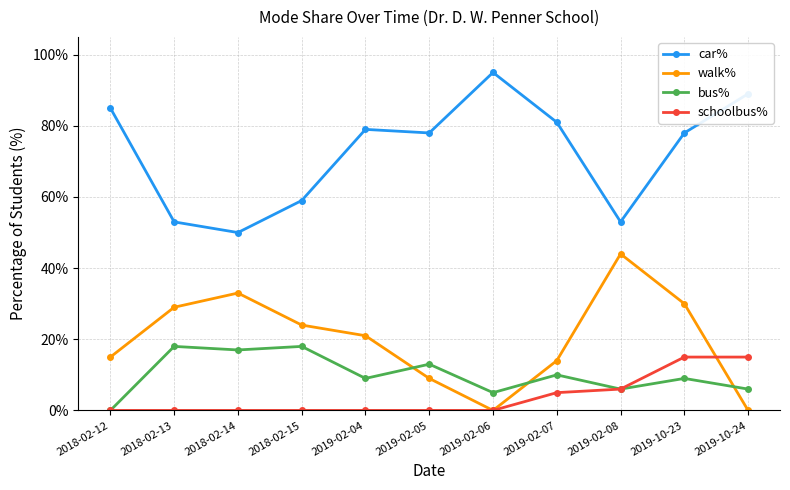

At which category is the sum across all series the highest?

2019-10-23